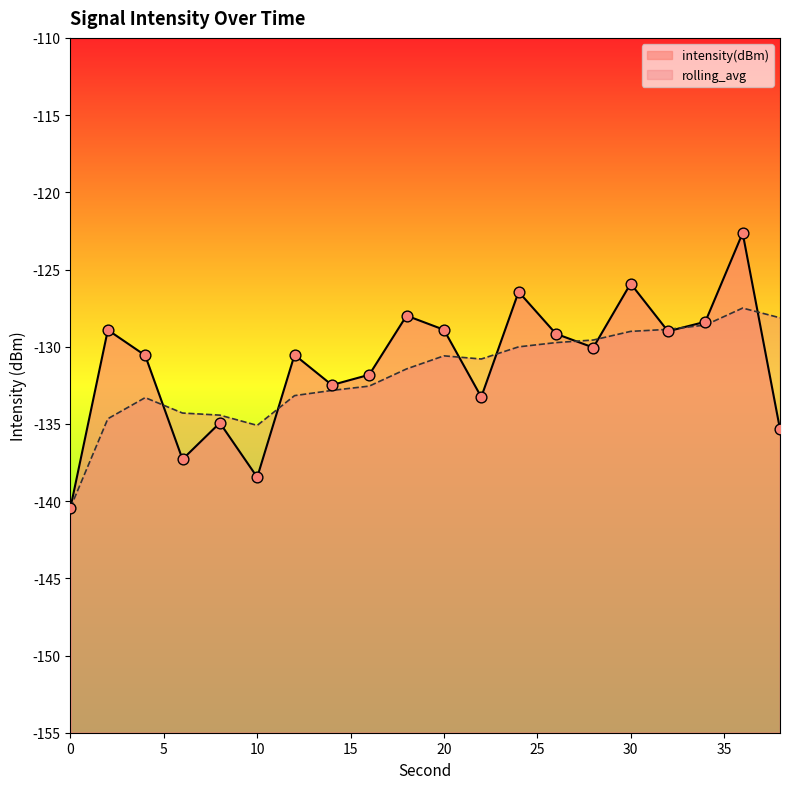

Which series reaches the maximum Y coordinate?

intensity(dBm)